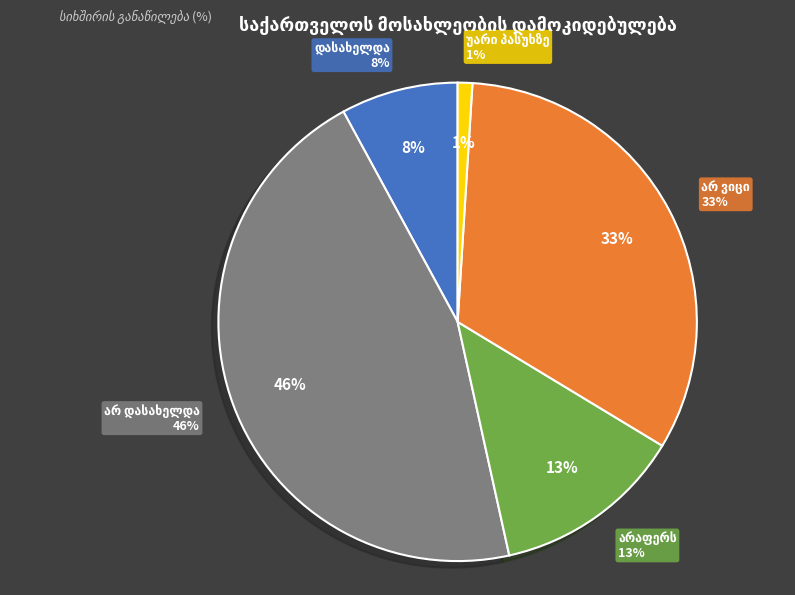

What is the largest slice in the pie chart?

არ დასახელდა